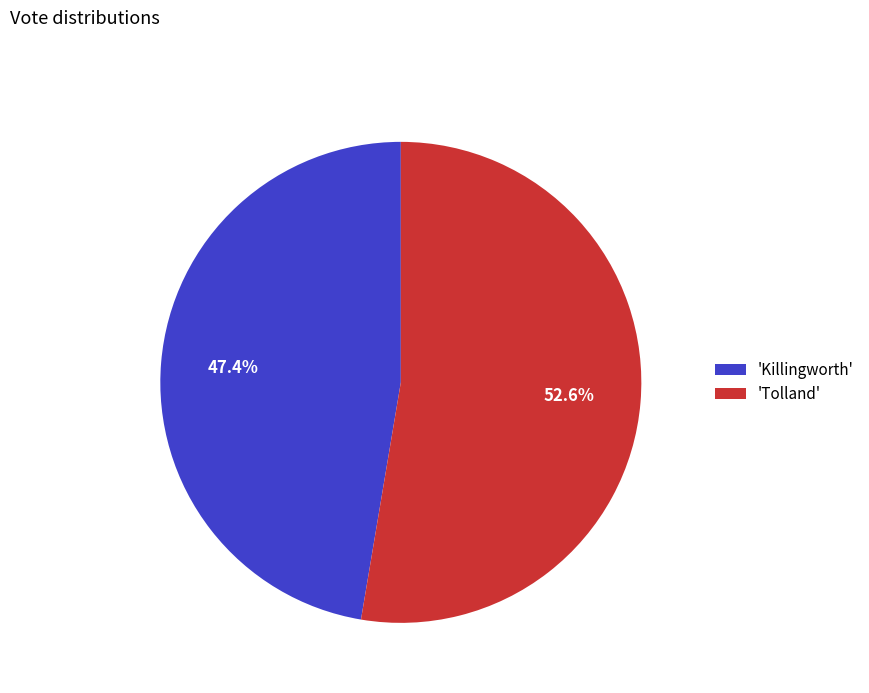

Do 'Killingworth' and 'Tolland' together represent more than half of the pie?

Yes